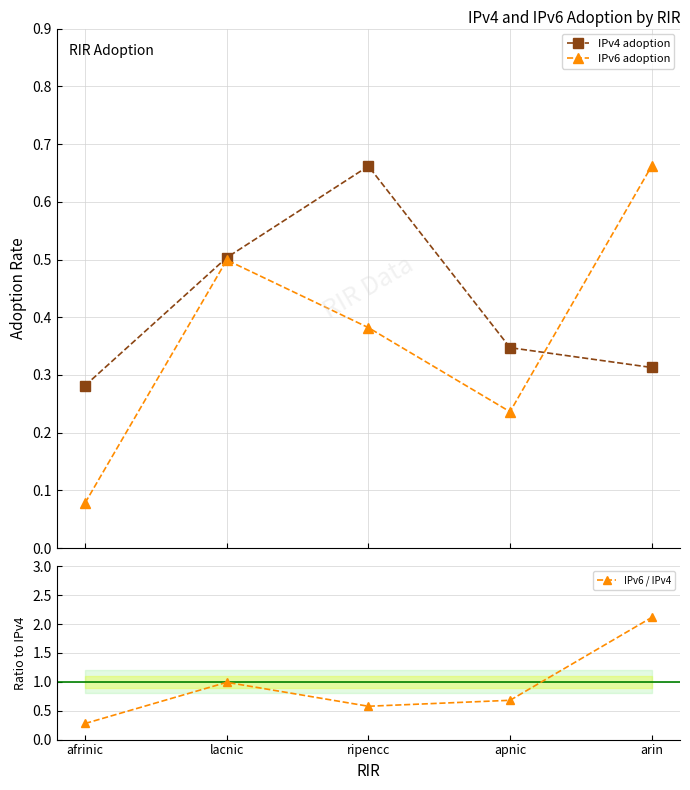

The IPv6 adoption series shows 0.9 at arin. True or false?

False